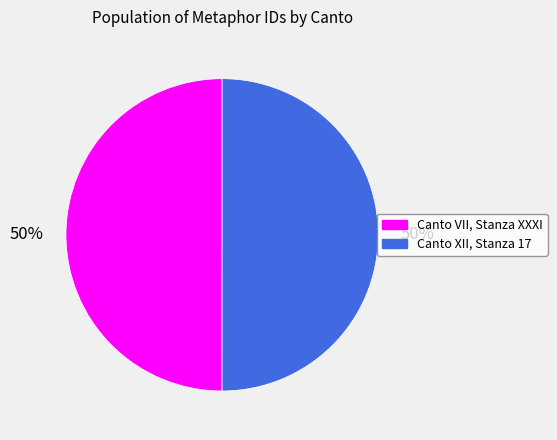

What is the ratio of the value at Canto VII, Stanza XXXI to the value at Canto XII, Stanza 17?

1.0